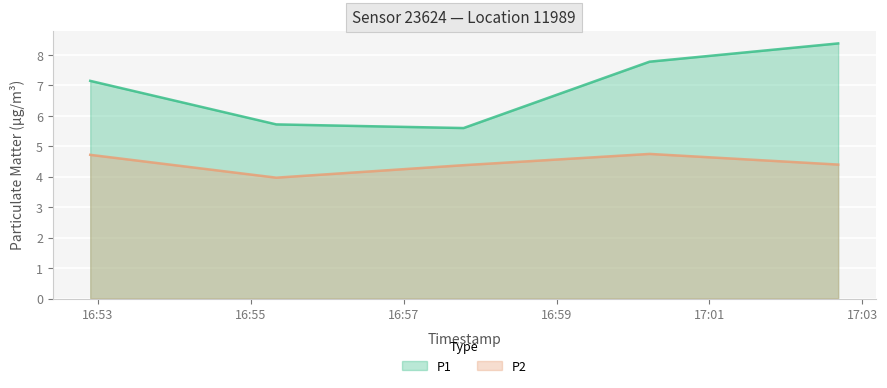

True or false: P2 and P1 intersect in this chart.

False